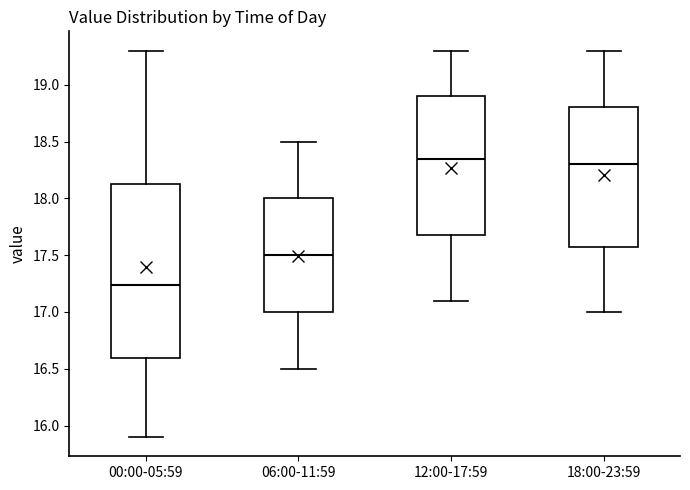

Where does the median line of the box for 06:00-11:59 sit on the y-axis? The values are not printed on the chart, so give them approximately, as read against the axis.

17.50